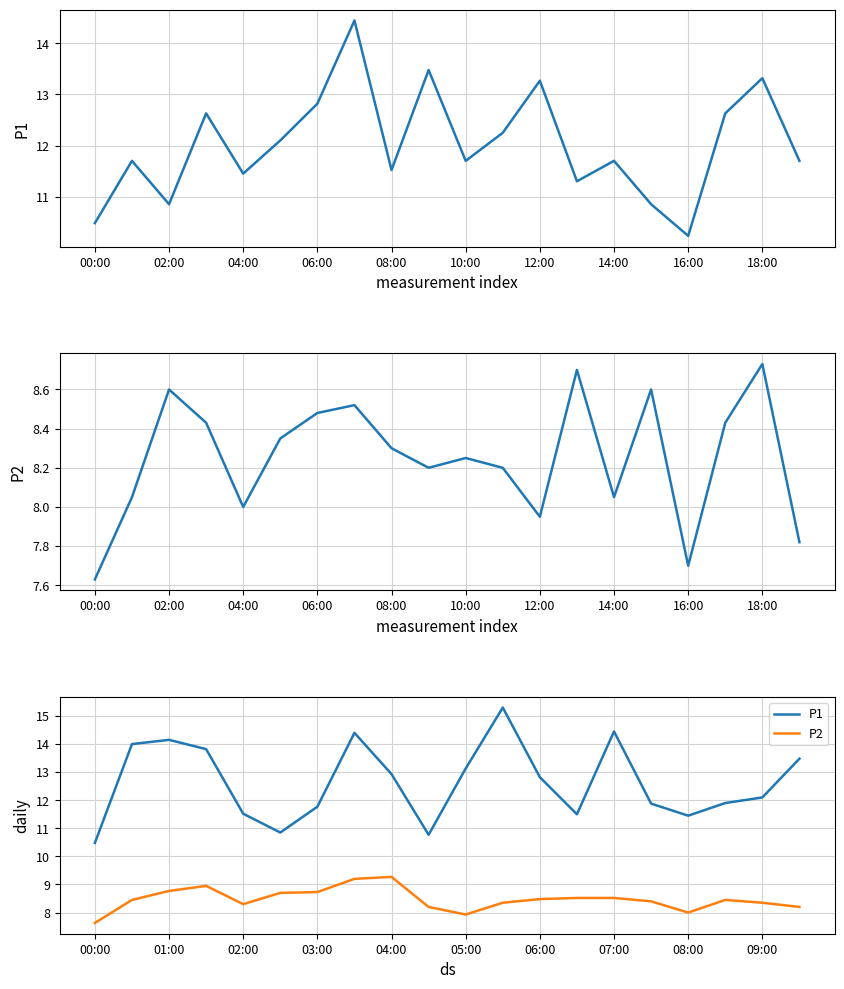

Does the chart have visible grid lines?

Yes